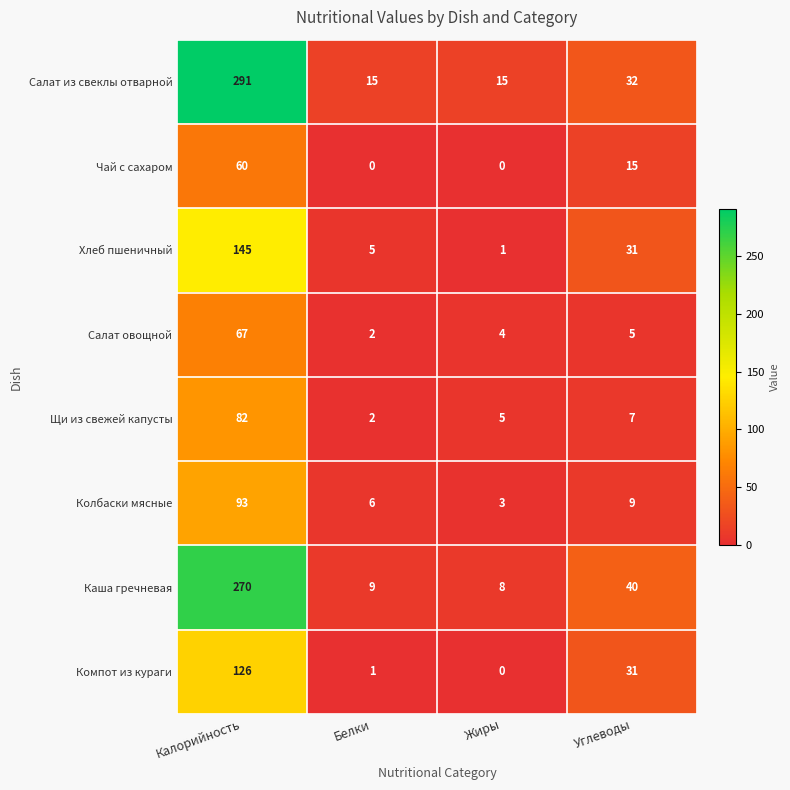

How many distinct data groups are displayed?

8